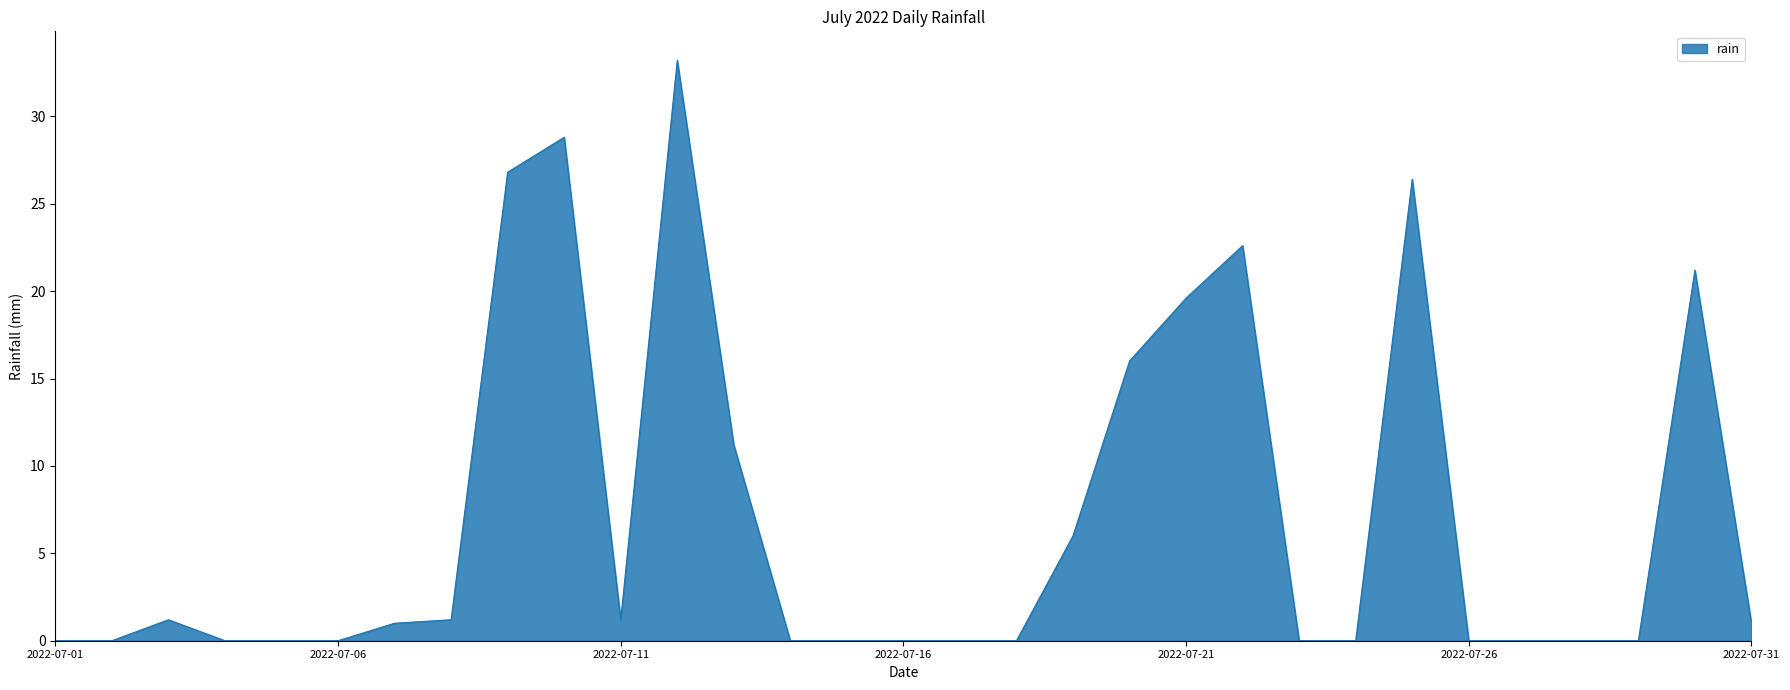

What is the difference between the maximum and minimum values?

33.2